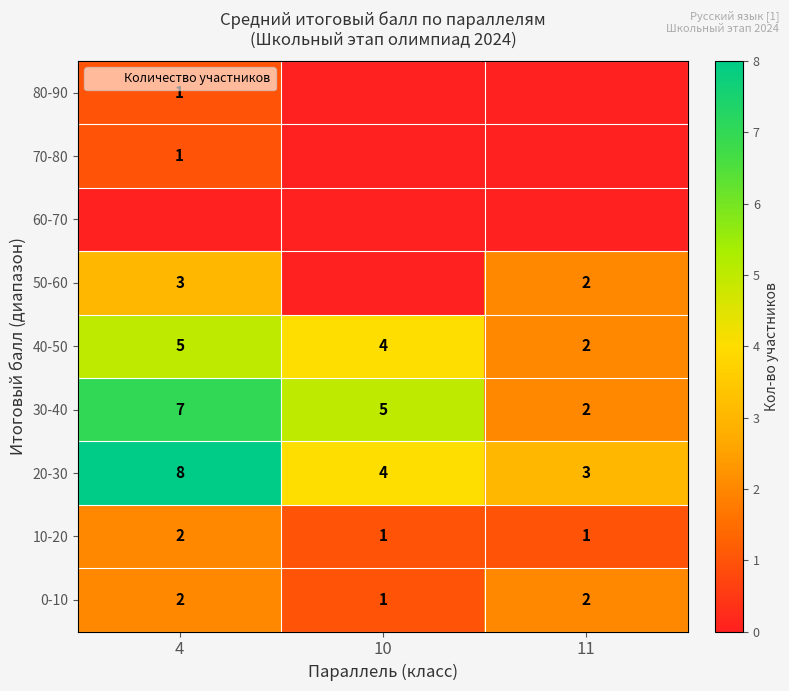

True or false: 40-50 has a value of 2 at 4.

False